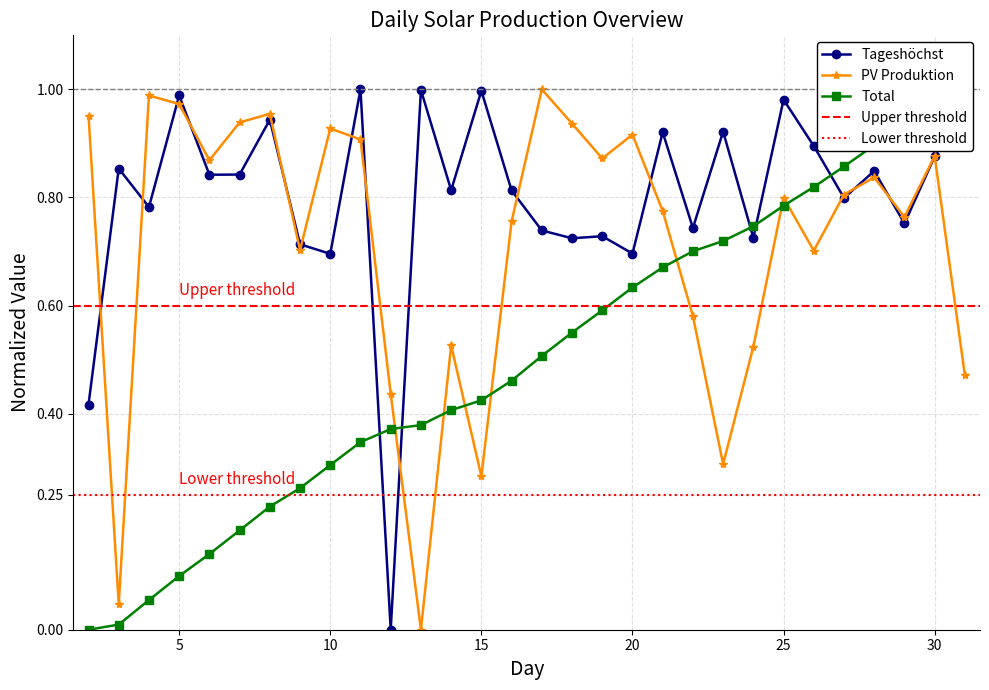

At which category does Tageshöchst reach its first local peak?

3